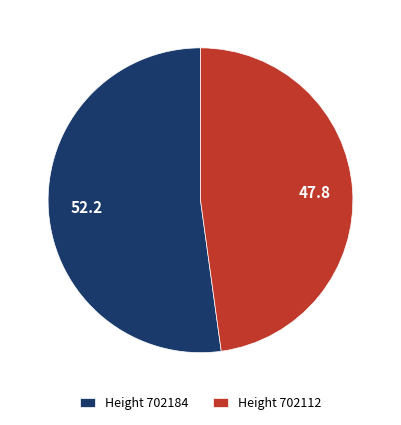

Combined, do Height 702112 and Height 702184 account for over 50%?

Yes